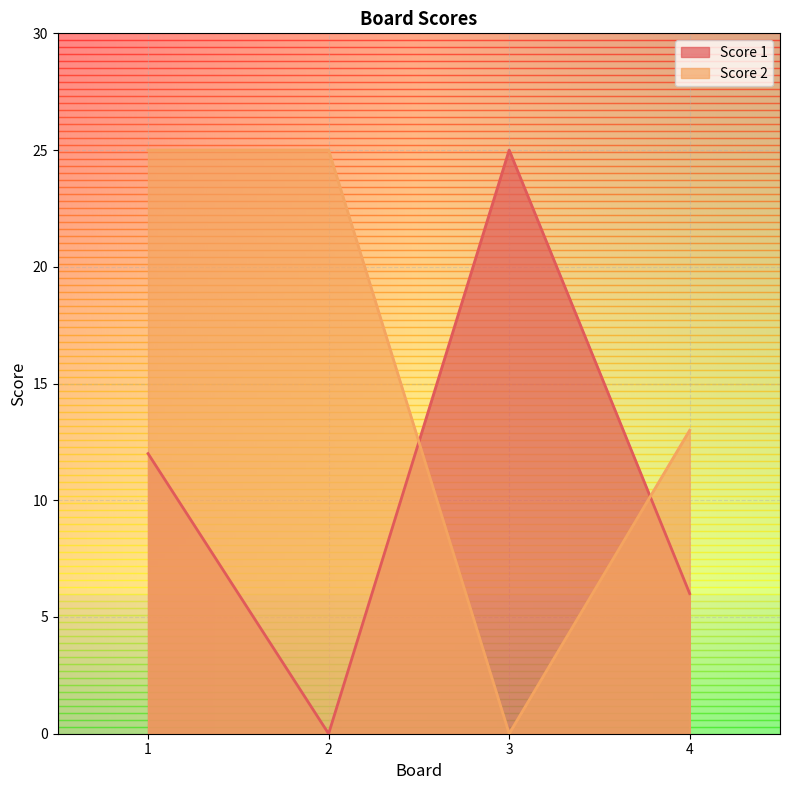

True or false: Score 1 has more than 1 interior local peaks.

False